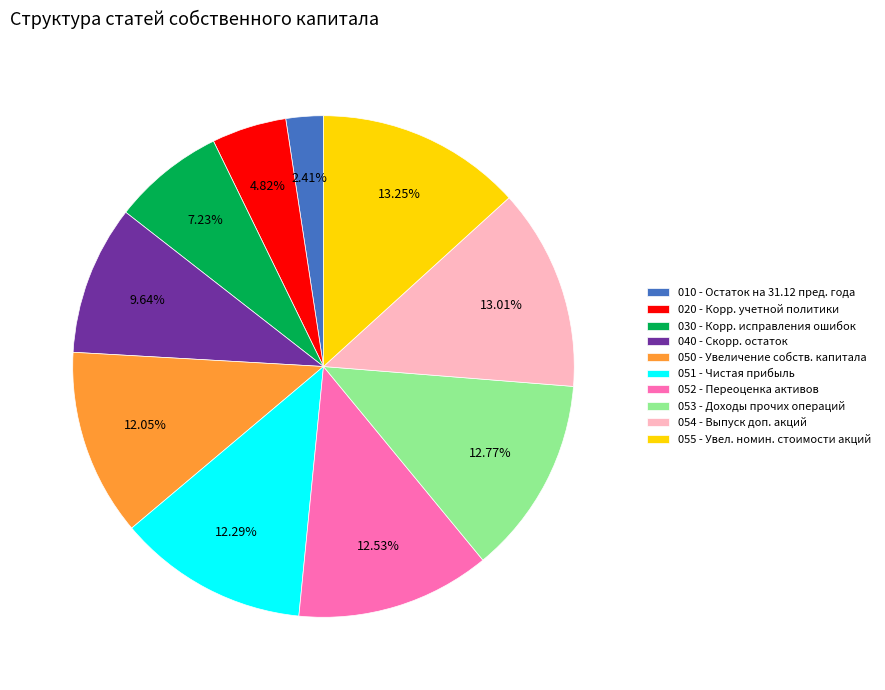

Do 054 - Выпуск доп. акций and 052 - Переоценка активов together represent more than half of the pie?

No